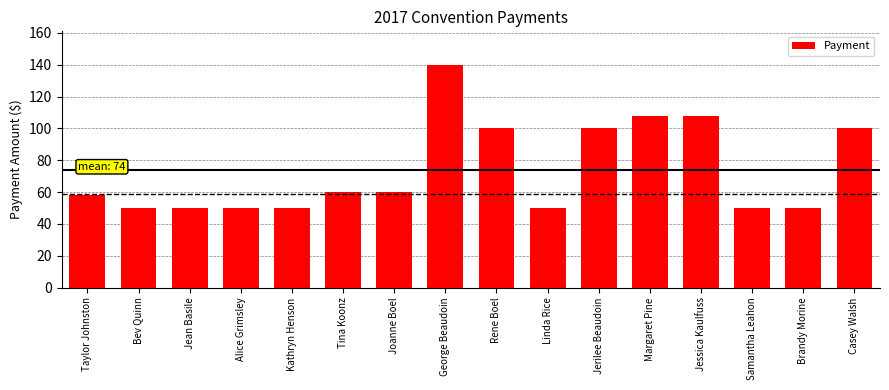

The chart shows a value of 50 at Linda Rice. True or false?

True